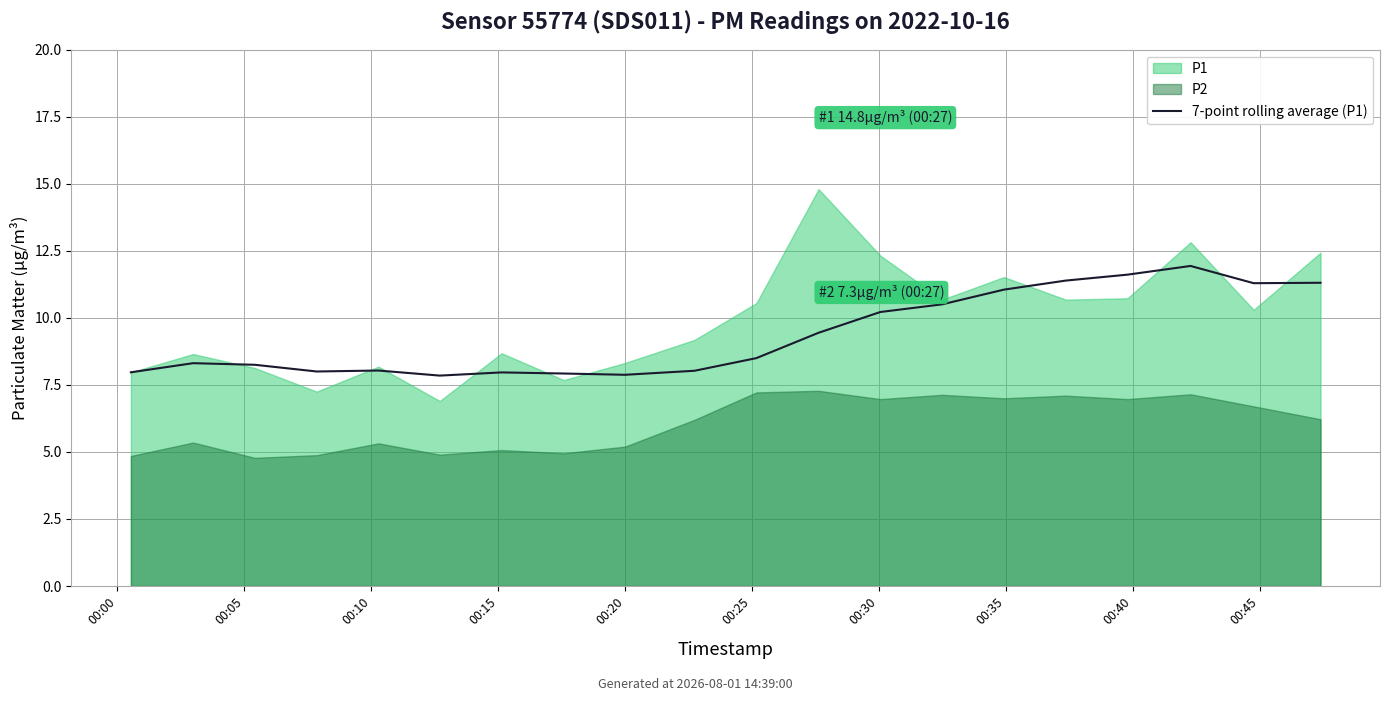

True or false: the data shows 4.3 at 00:35.

False